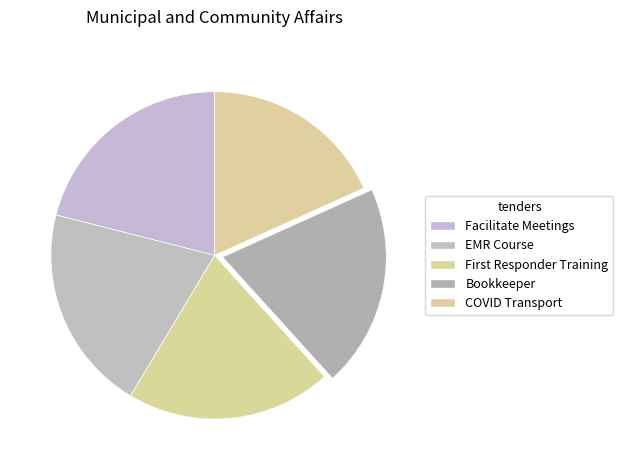

Which slice is the largest?

Facilitate Meetings